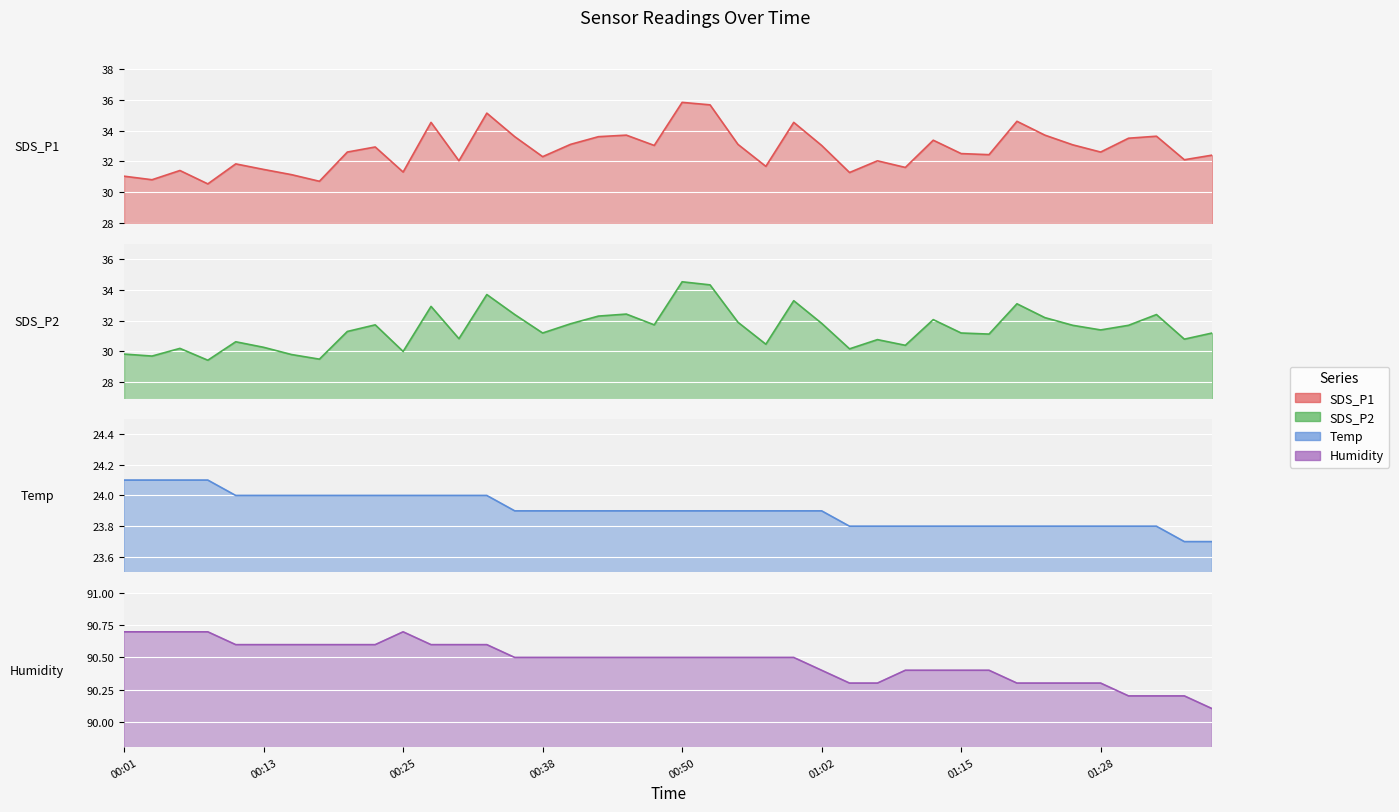

What is the label of the 35th point from the left?

01:26